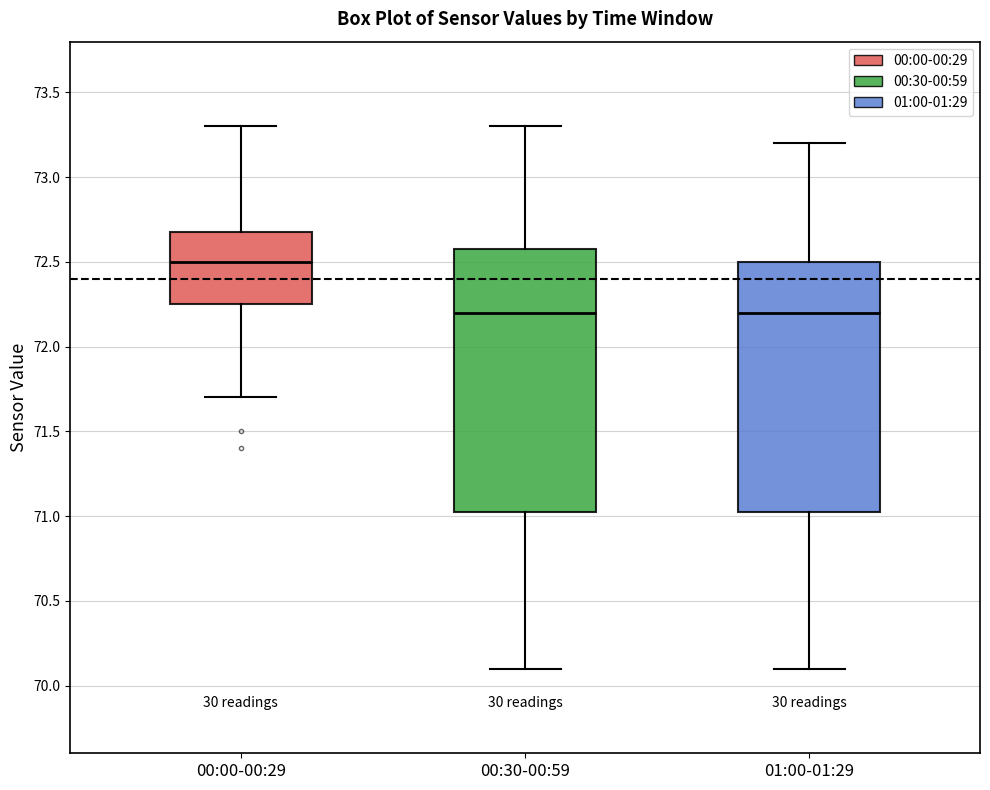

Where does the median line of the box for 00:30-00:59 sit on the y-axis? The values are not printed on the chart, so give them approximately, as read against the axis.

72.20